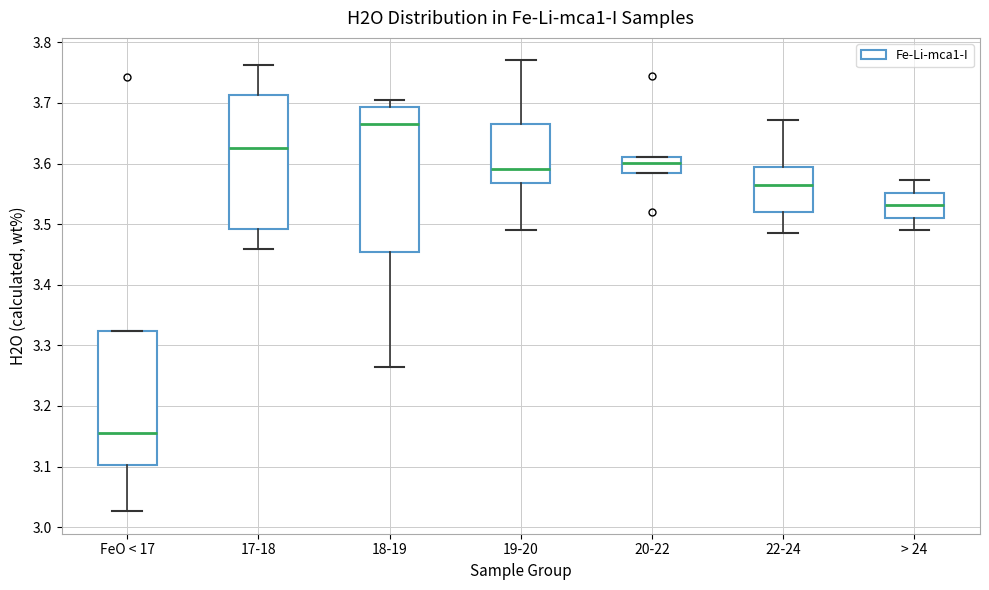

Which box's median line is the highest?

18-19